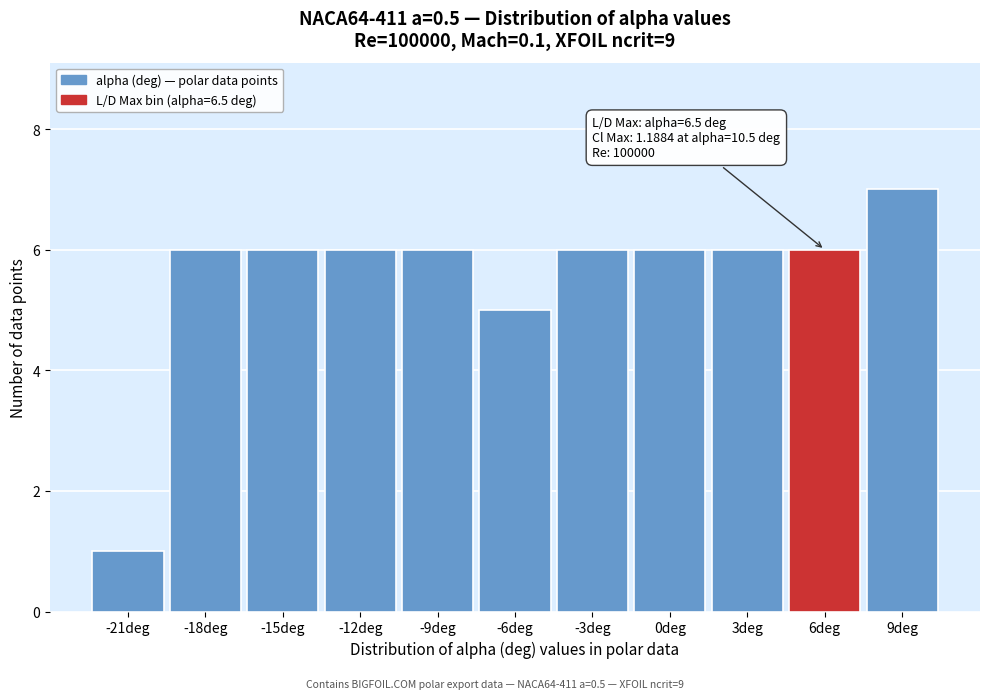

Over which range of the x-axis is the bar tallest?

7.5 to 10.5